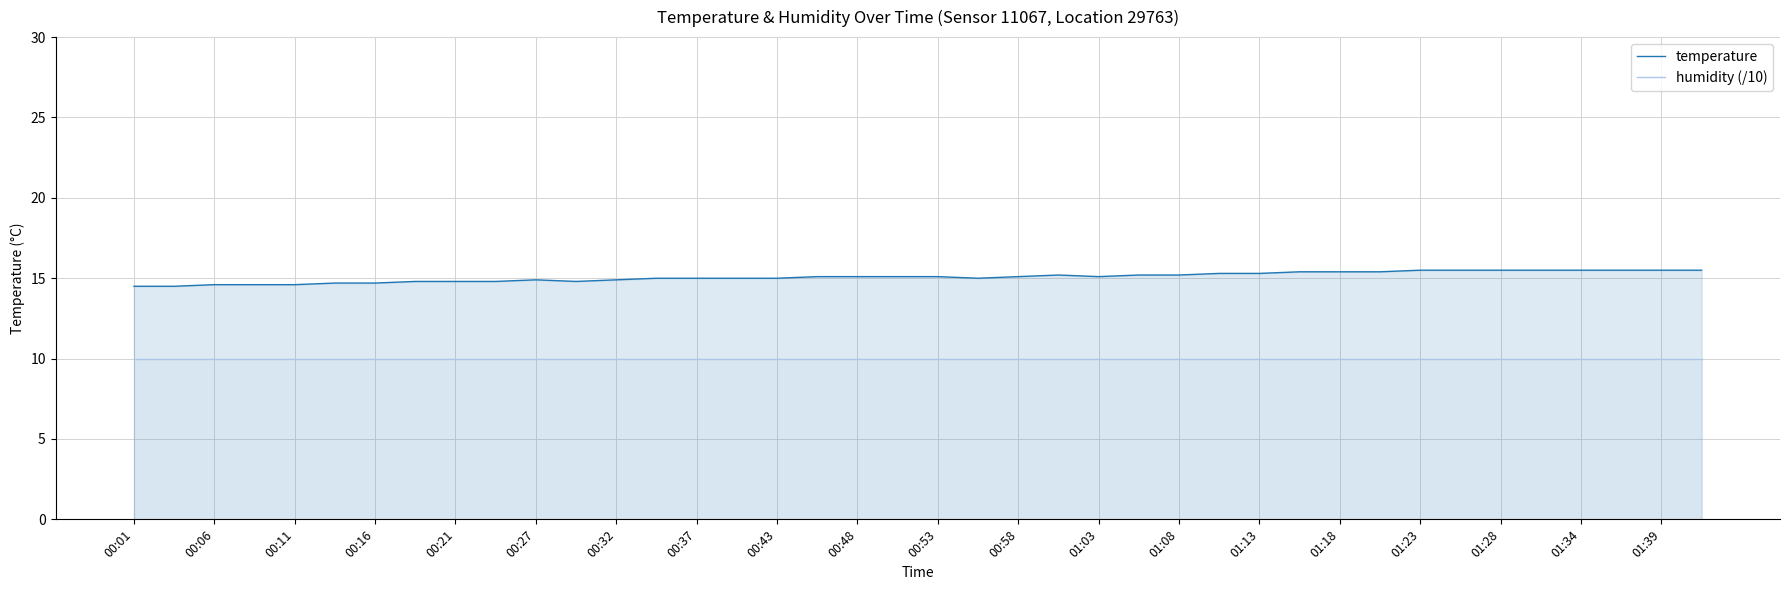

What is the maximum value shown in the chart?

15.5